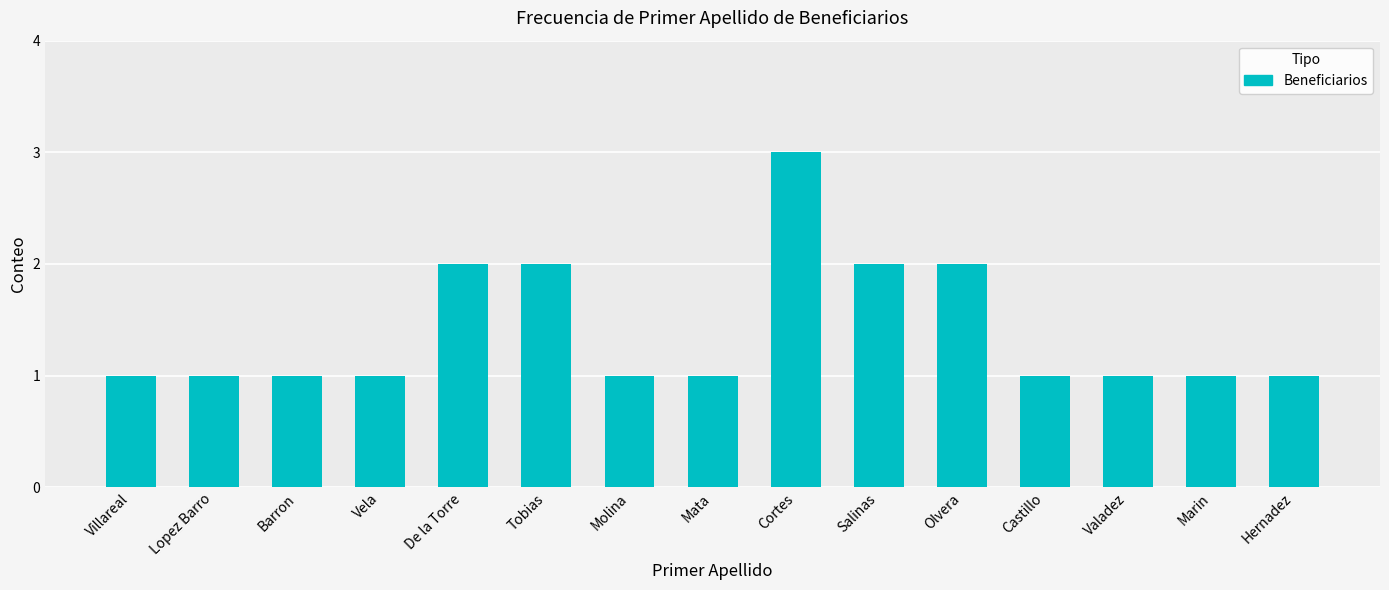

True or false: the data shows 0 at Molina.

False